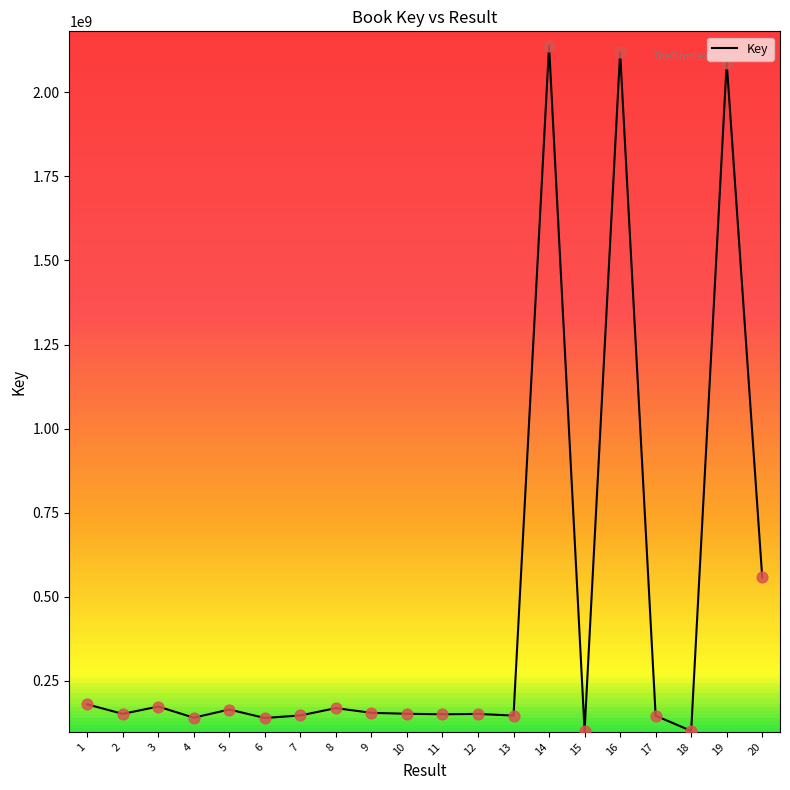

Between 8 and 20, which is larger?

20